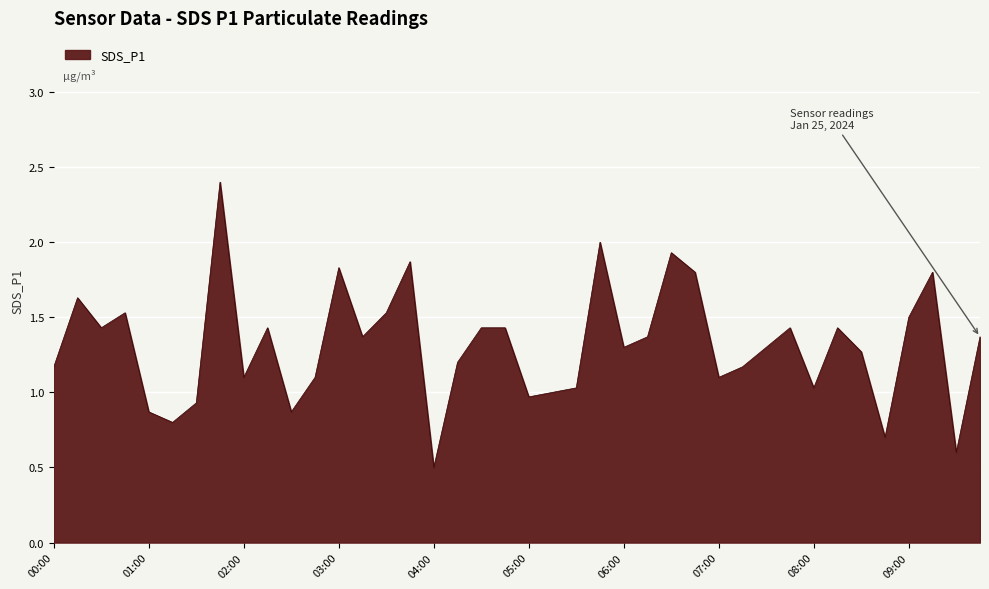

How many interior local valleys (lower than both neighbors) does the data have?

12